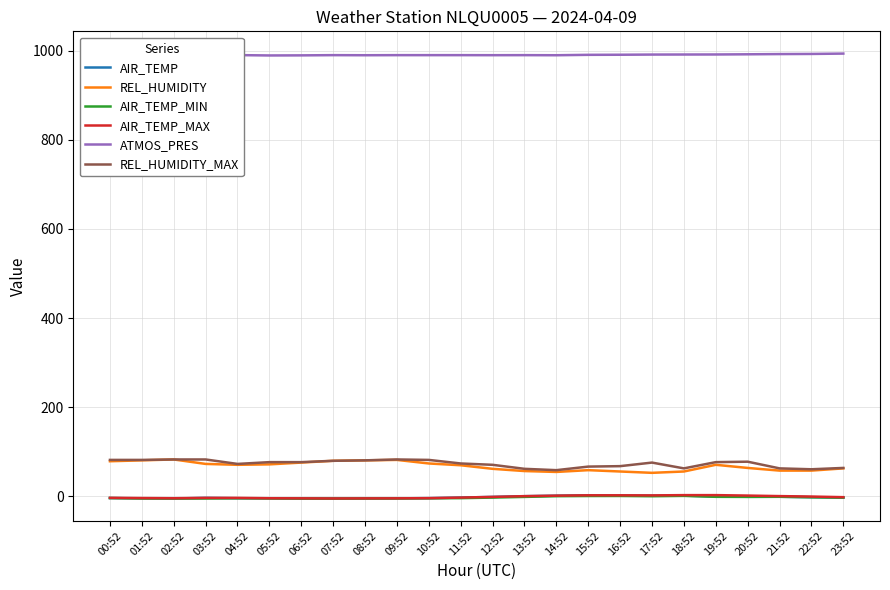

The value of ATMOS_PRES at 14:52 is 1438.8. True or false?

False